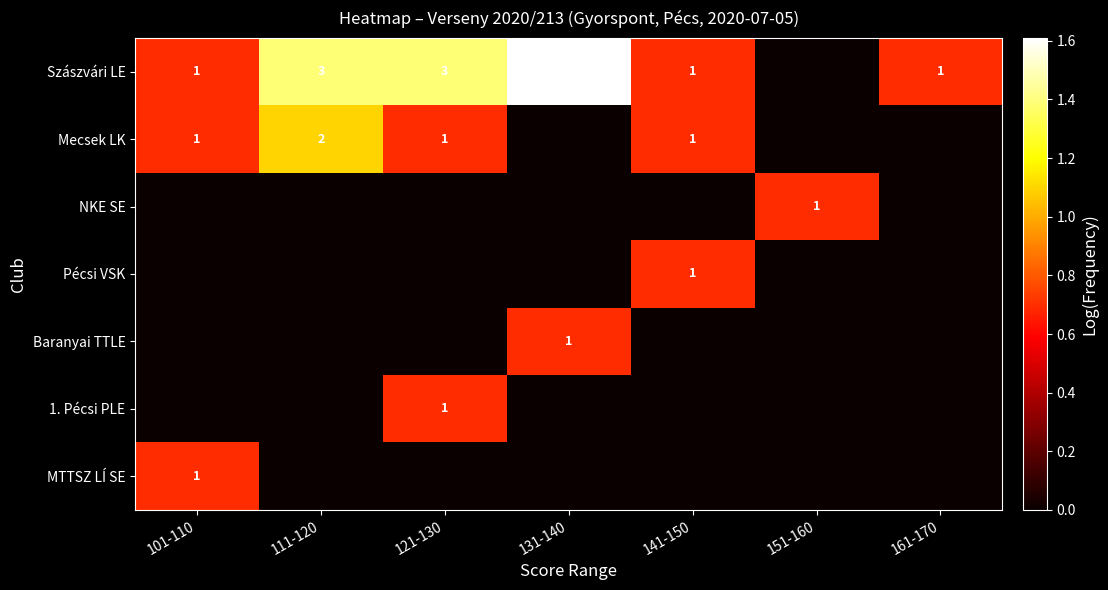

The Szászvári LE series shows 3 at 111-120. True or false?

True